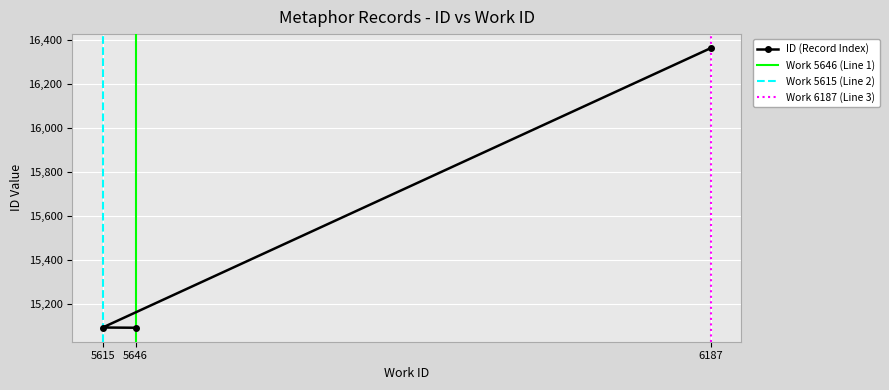

The chart shows a value of 16365 at 6187. True or false?

True